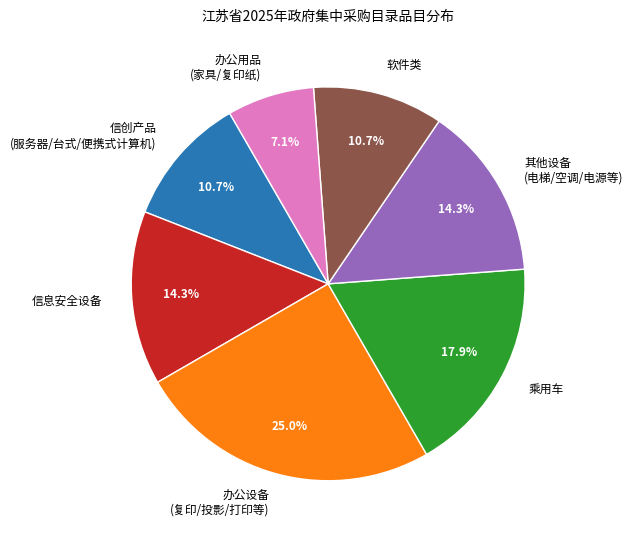

How much of the chart is everything except 信息安全设备?

85.7%